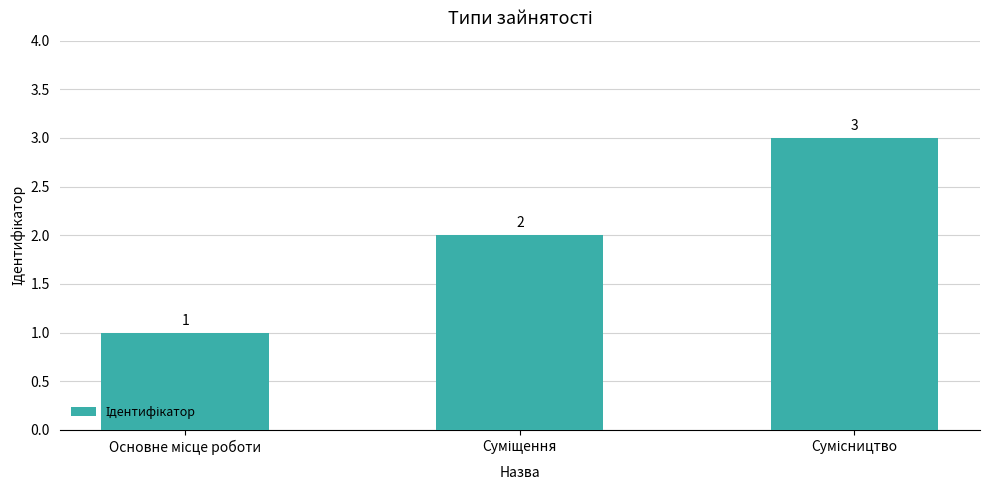

What is the maximum value shown in the chart?

3